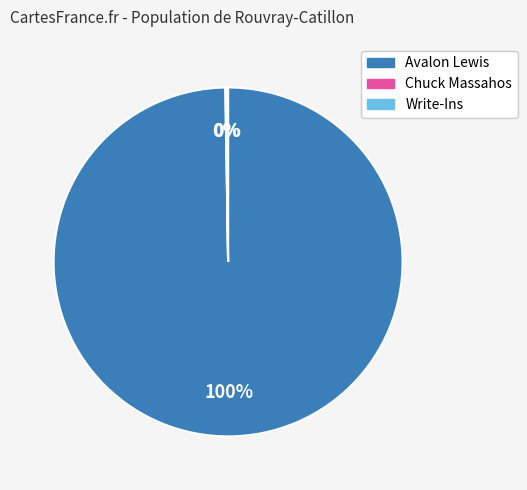

The Avalon Lewis slice represents 100% of the pie. True or false?

True